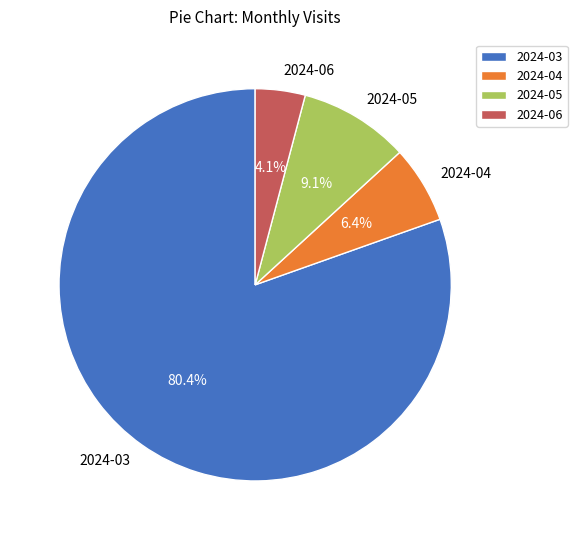

Is the sum of 2024-05 and 2024-03 greater than half?

Yes